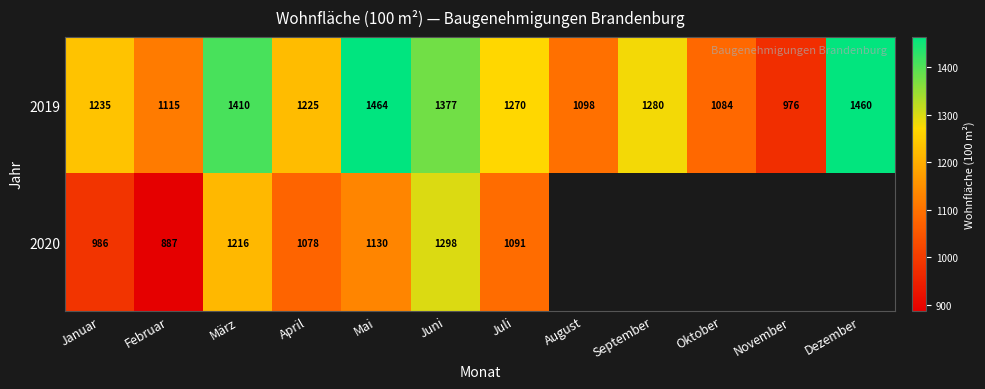

Is it true that 2020 equals 1636.7 at Januar?

False